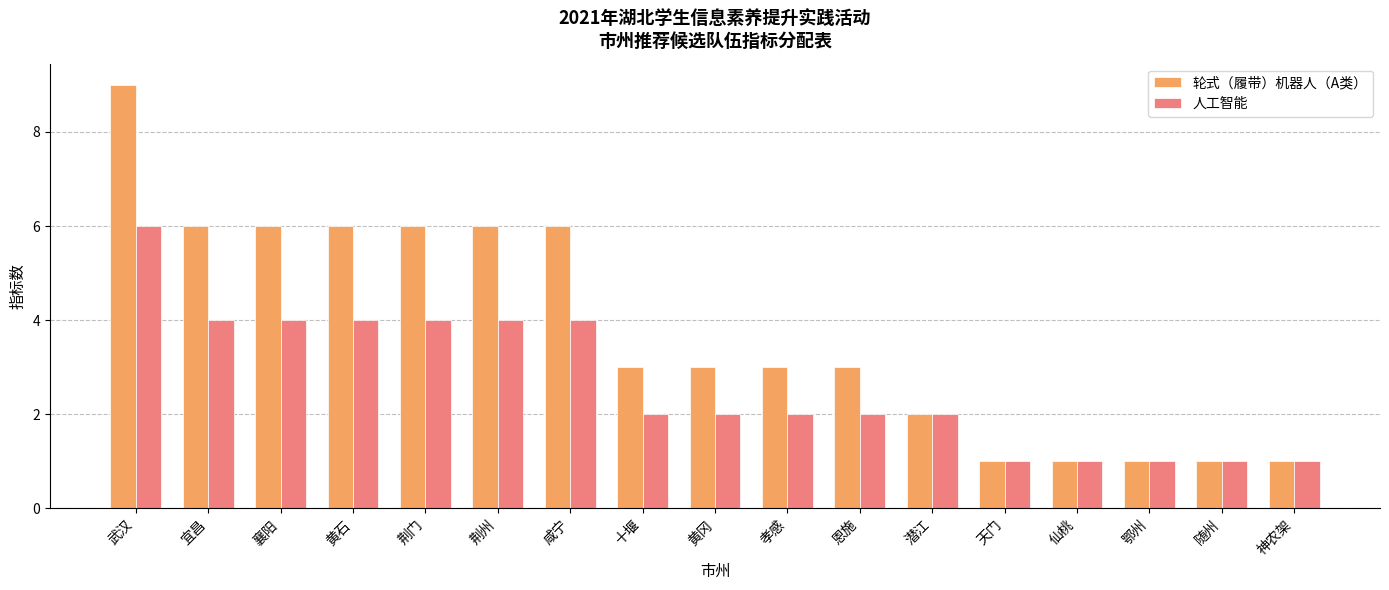

How many series are shown in this chart?

2